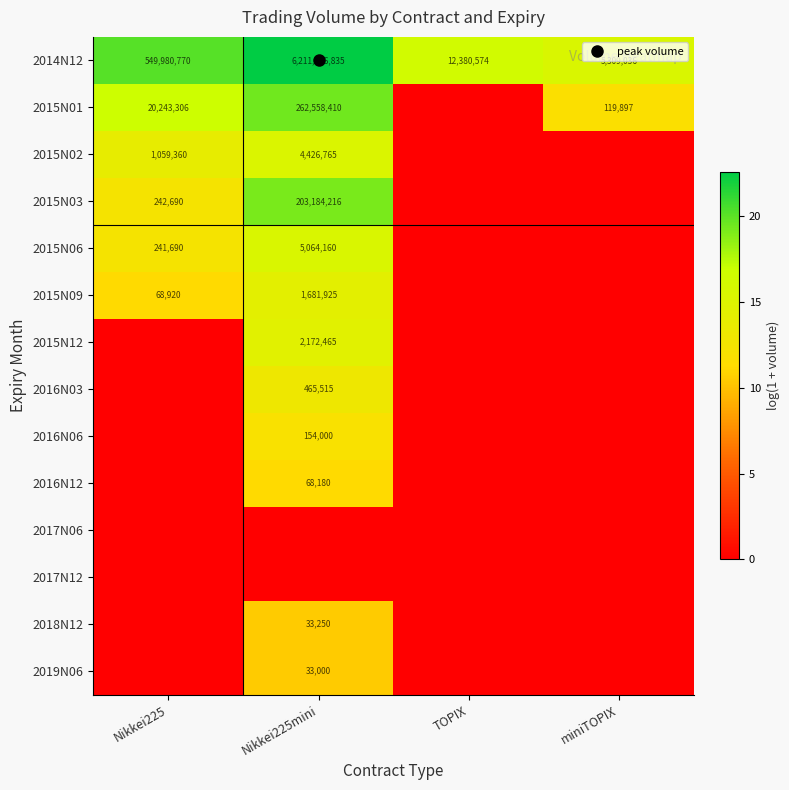

The value of 2018N12 at Nikkei225 is 0.0. True or false?

True